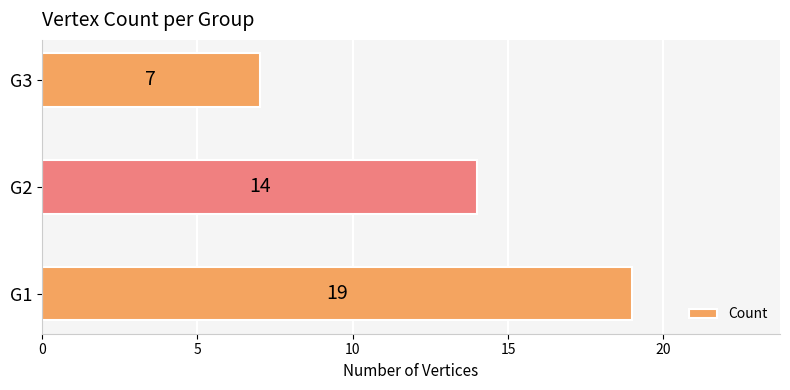

Which label corresponds to the smallest value in the chart?

G3